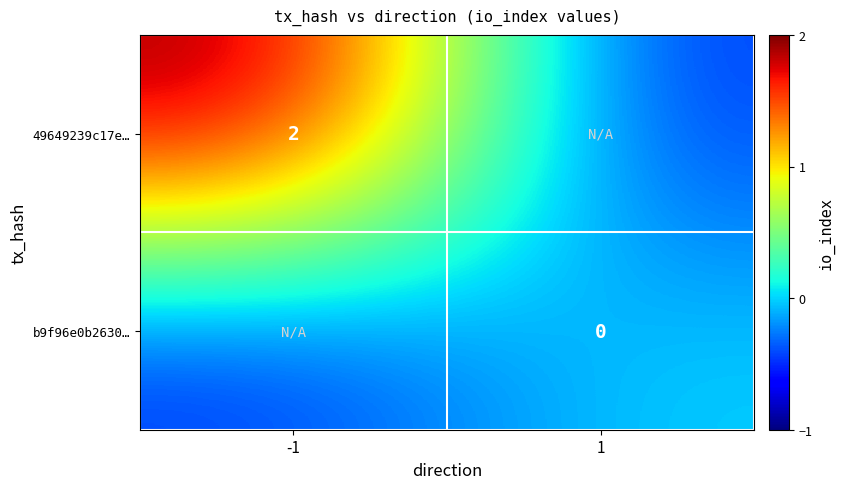

Is it true that 49649239c17e… equals 1.1 at -1?

False